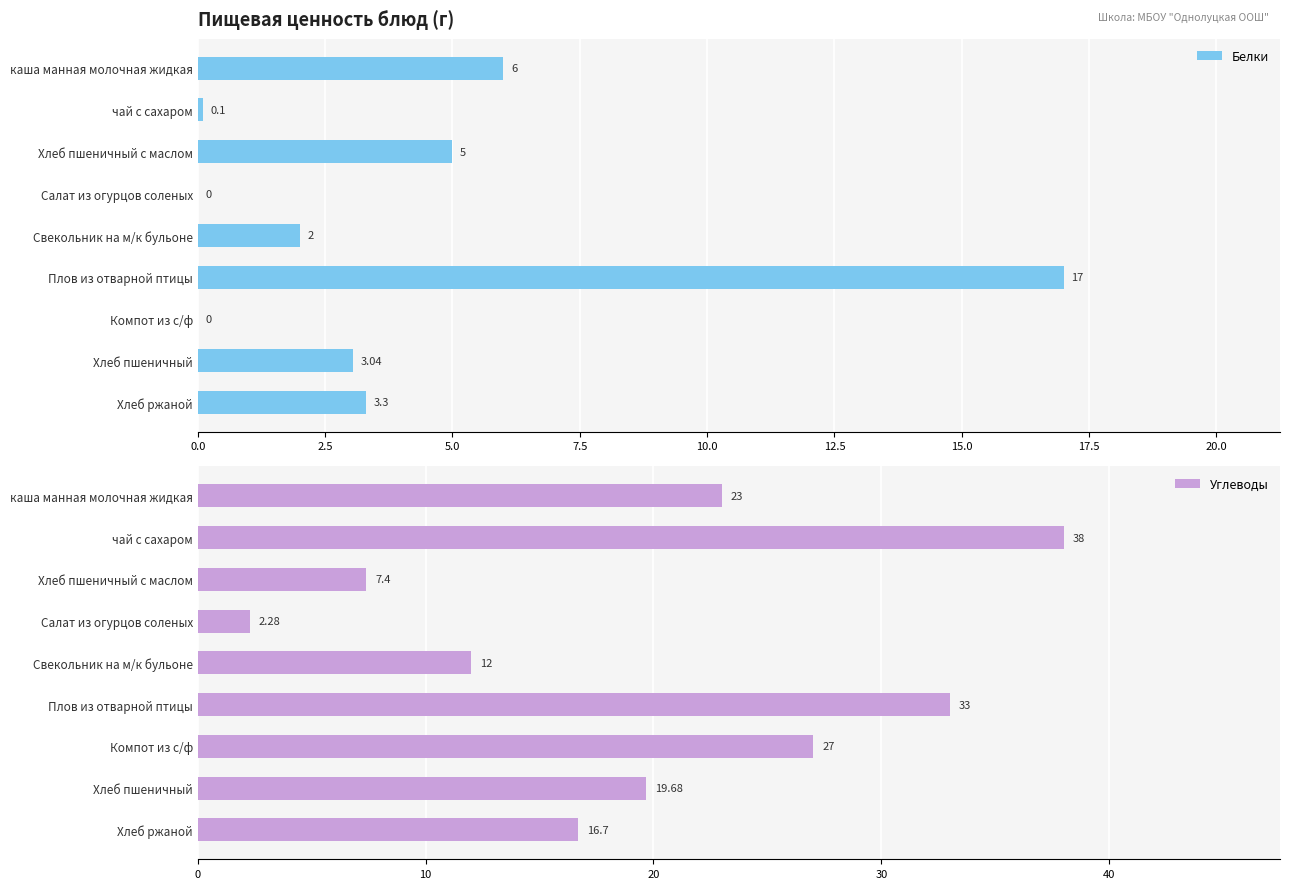

Rank the series by their average value, from highest to lowest.

Углеводы, Белки